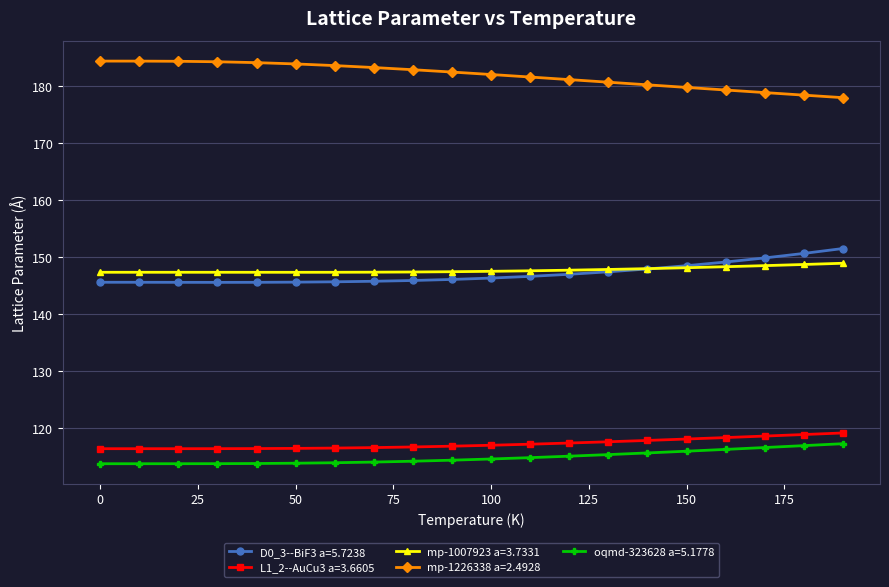

Which series has the largest total across all categories?

mp-1226338 a=2.4928